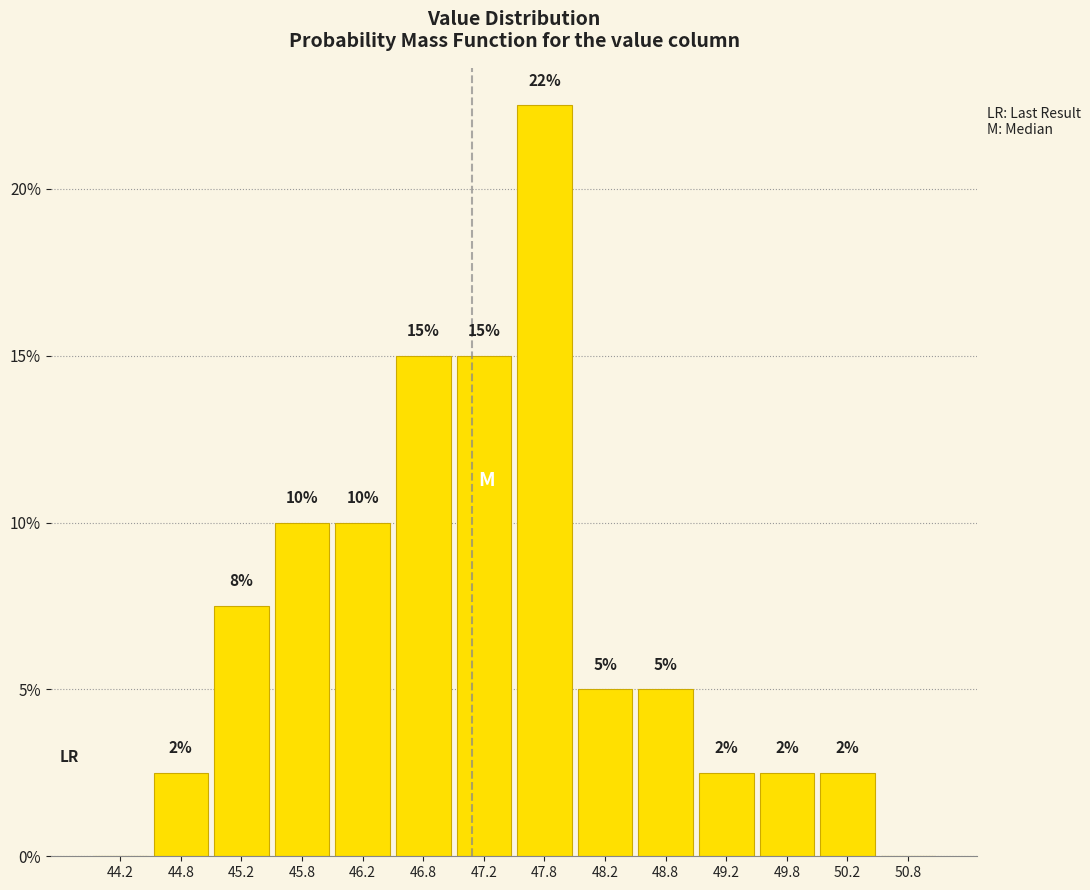

Over which range of the x-axis is the bar tallest?

47.5 to 48.0